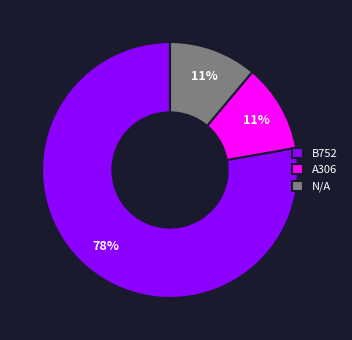

Which category has the biggest portion of the pie?

B752